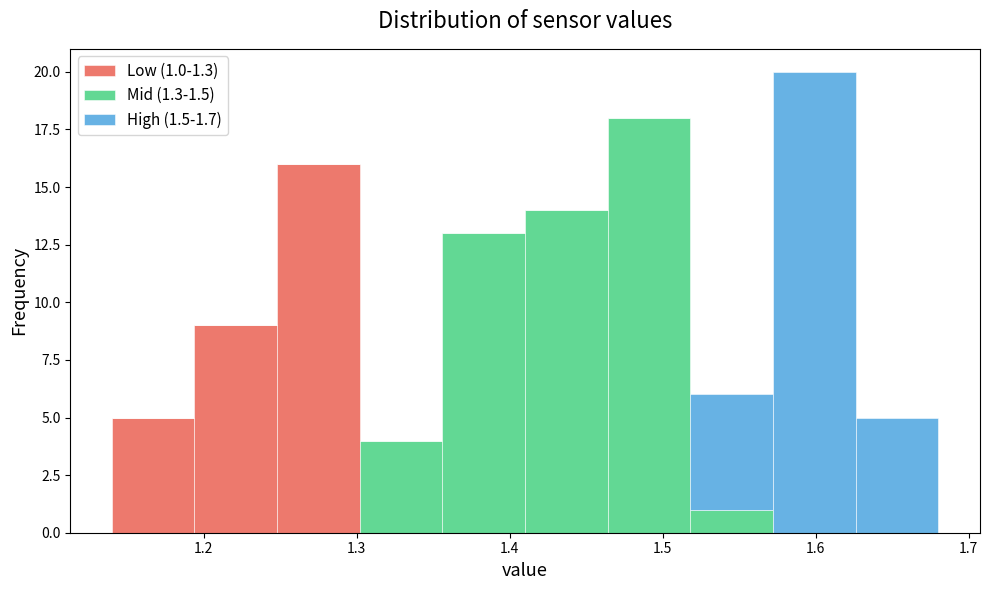

Which range on the x-axis has the tallest stacked bar (by total height)?

1.572 to 1.626